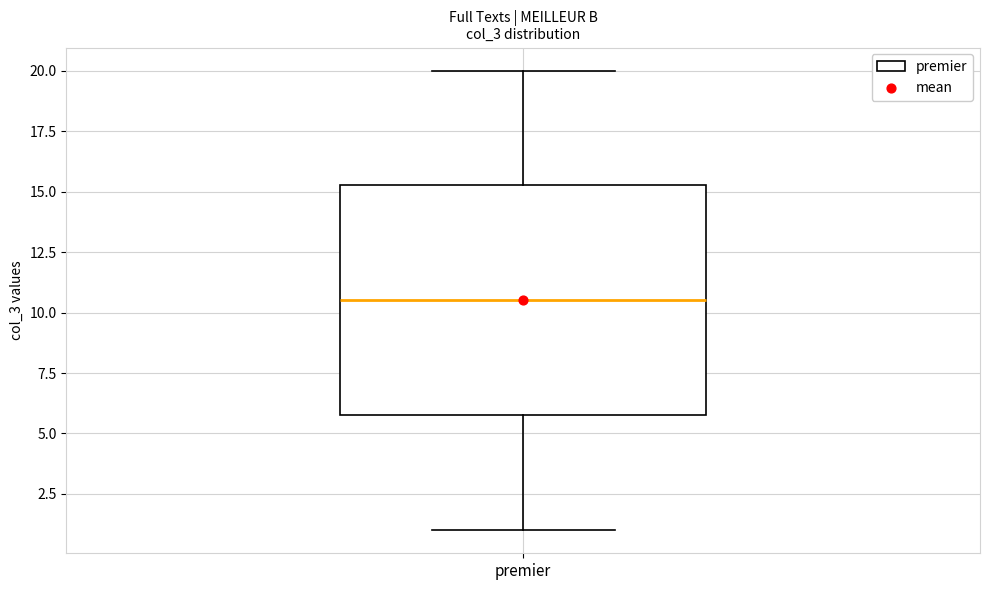

Where is the upper edge of the box for premier on the y-axis? The values are not printed on the chart, so give them approximately, as read against the axis.

15.5